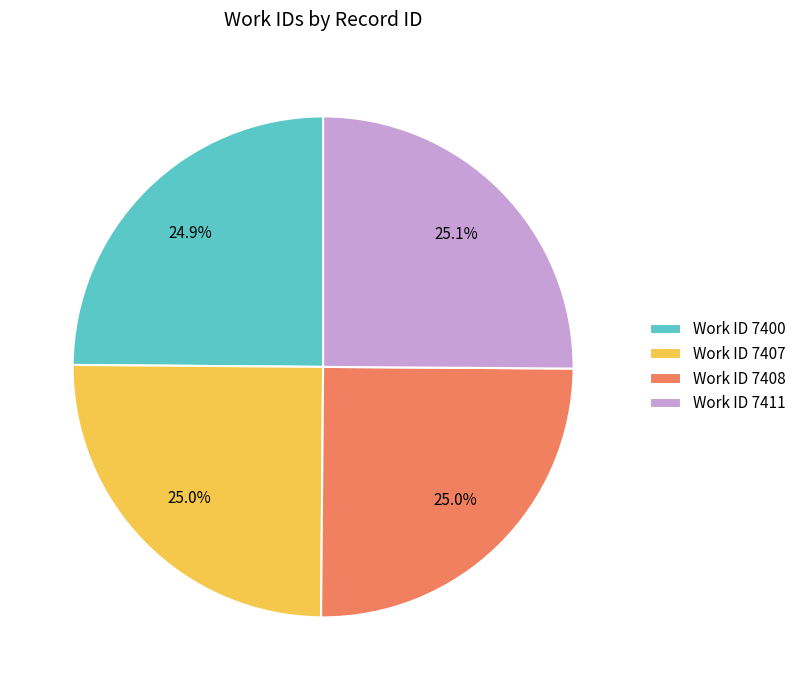

How many segments does this pie chart have?

4